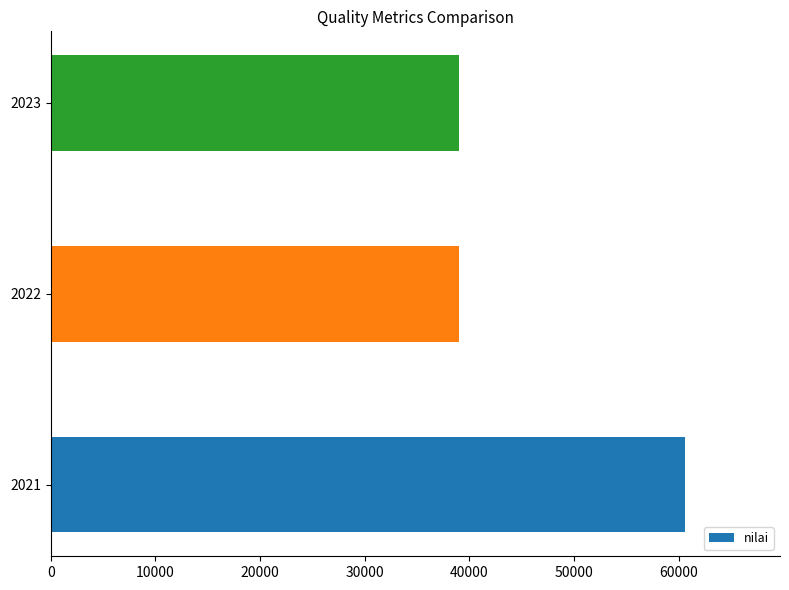

The chart shows a value of 60606 at 2021. True or false?

True